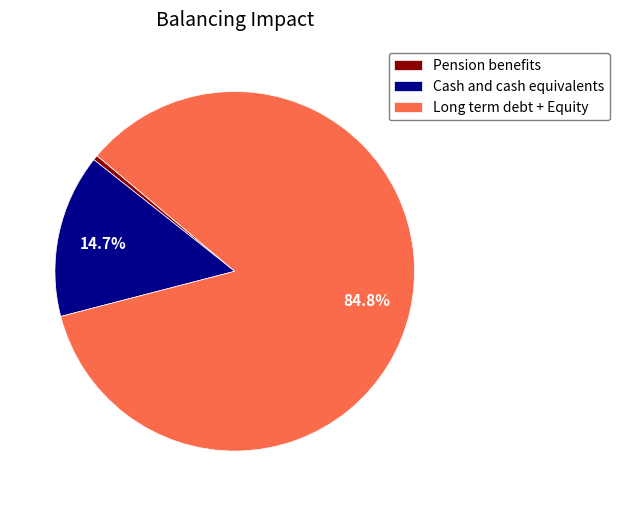

Is there a majority slice in this chart?

Yes